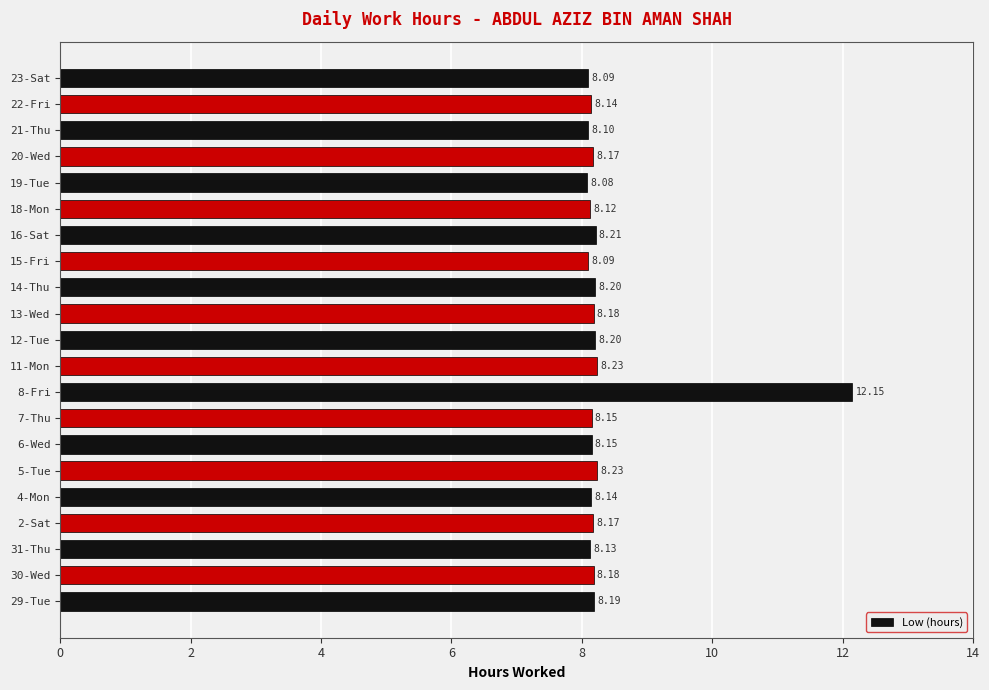

Are the bars horizontal?

Yes